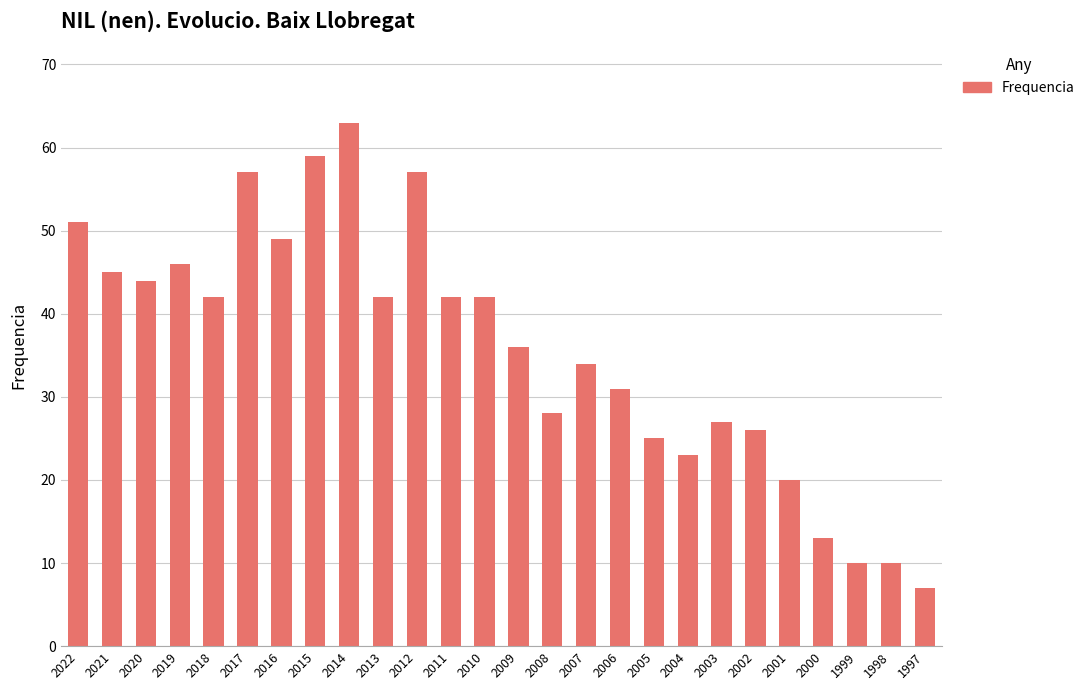

Between 2001 and 1999, which is larger?

2001